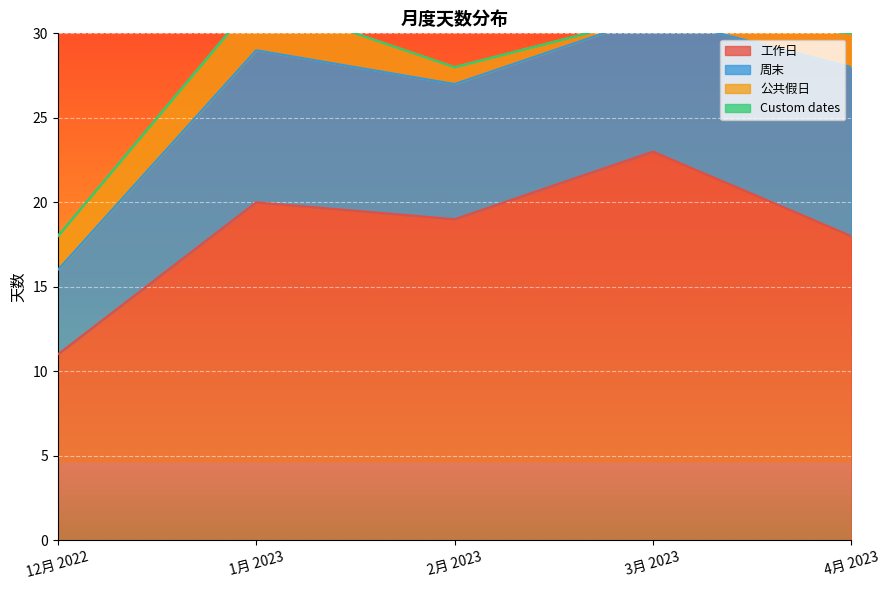

What is the maximum value for 工作日?

23